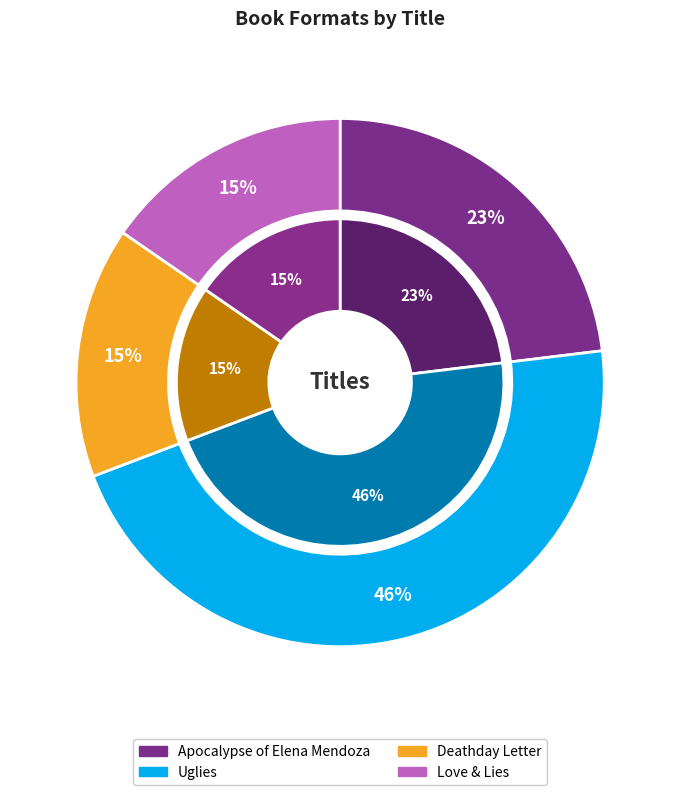

What is the total percentage of Love & Lies and Apocalypse of Elena Mendoza?

38.5%